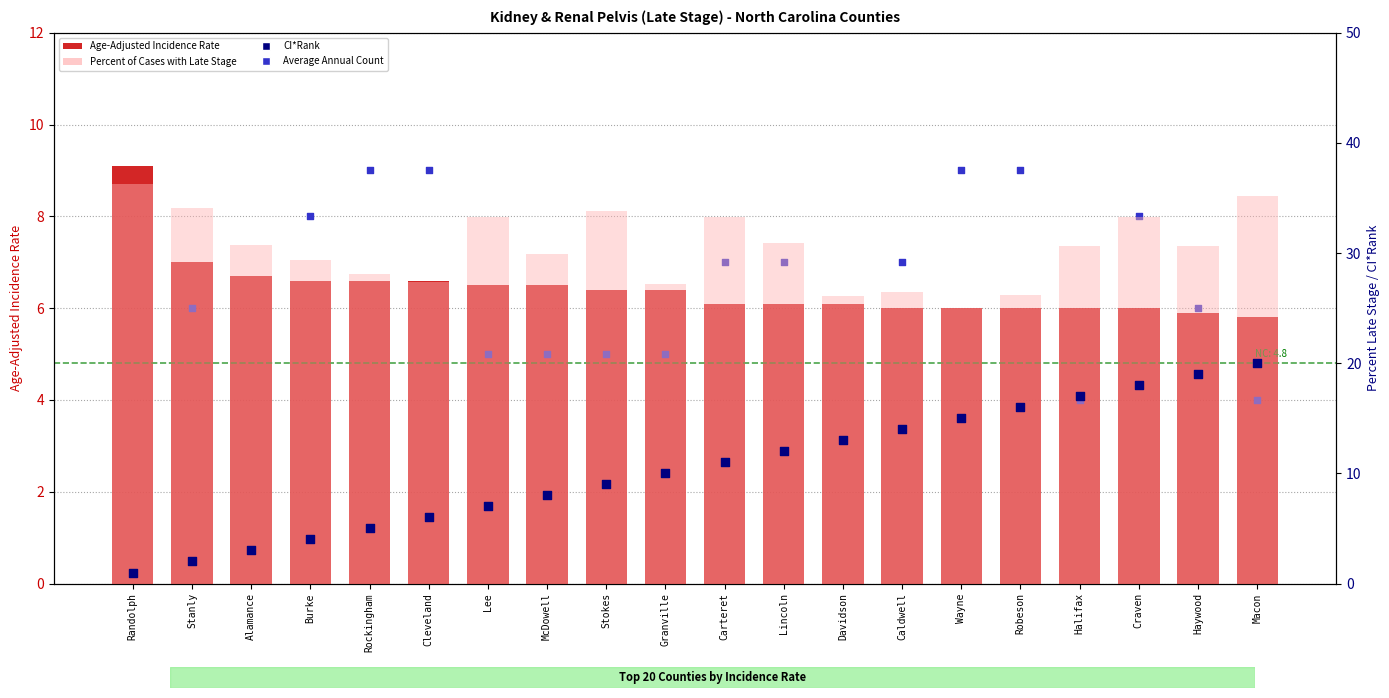

Is the value of Percent of Cases with Late Stage at Davidson greater than the value of Age-Adjusted Incidence Rate at Wayne?

Yes